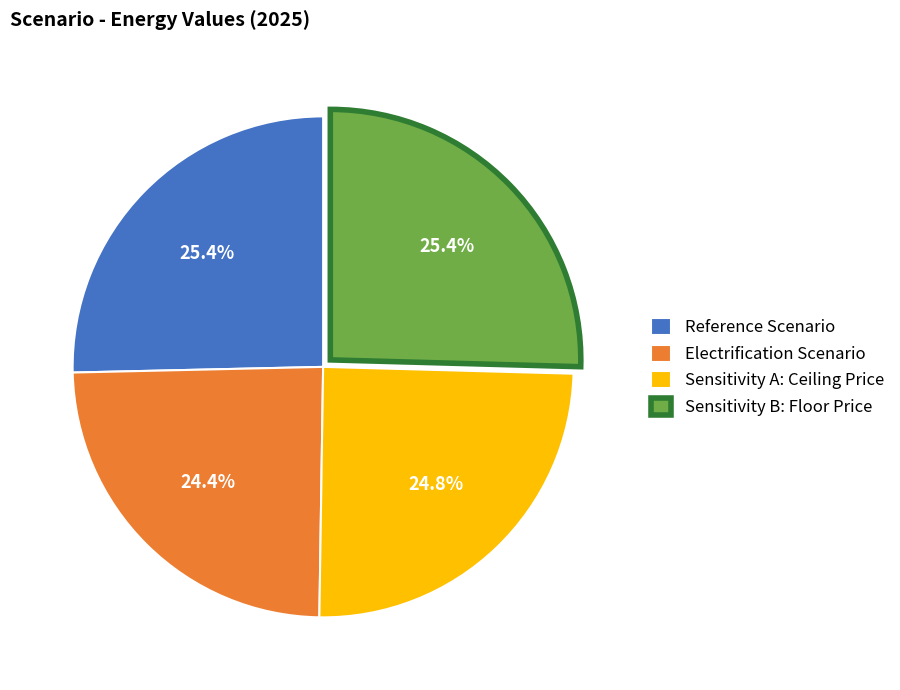

Is there any slice that represents more than half of the pie?

No